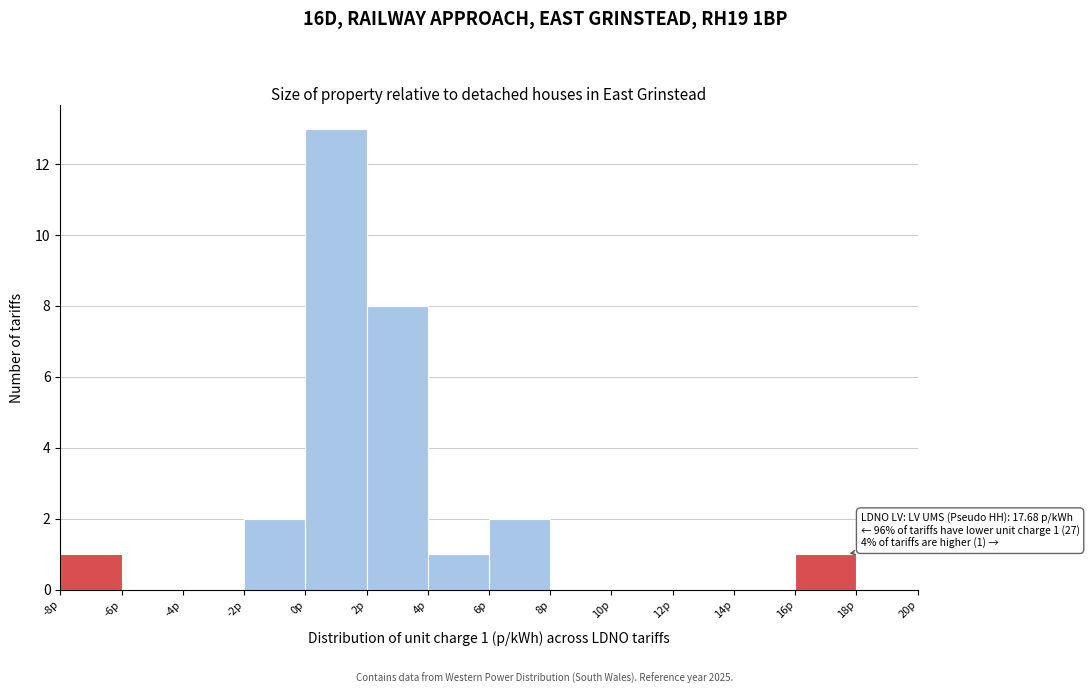

Which range on the x-axis has the tallest bar?

0 to 2